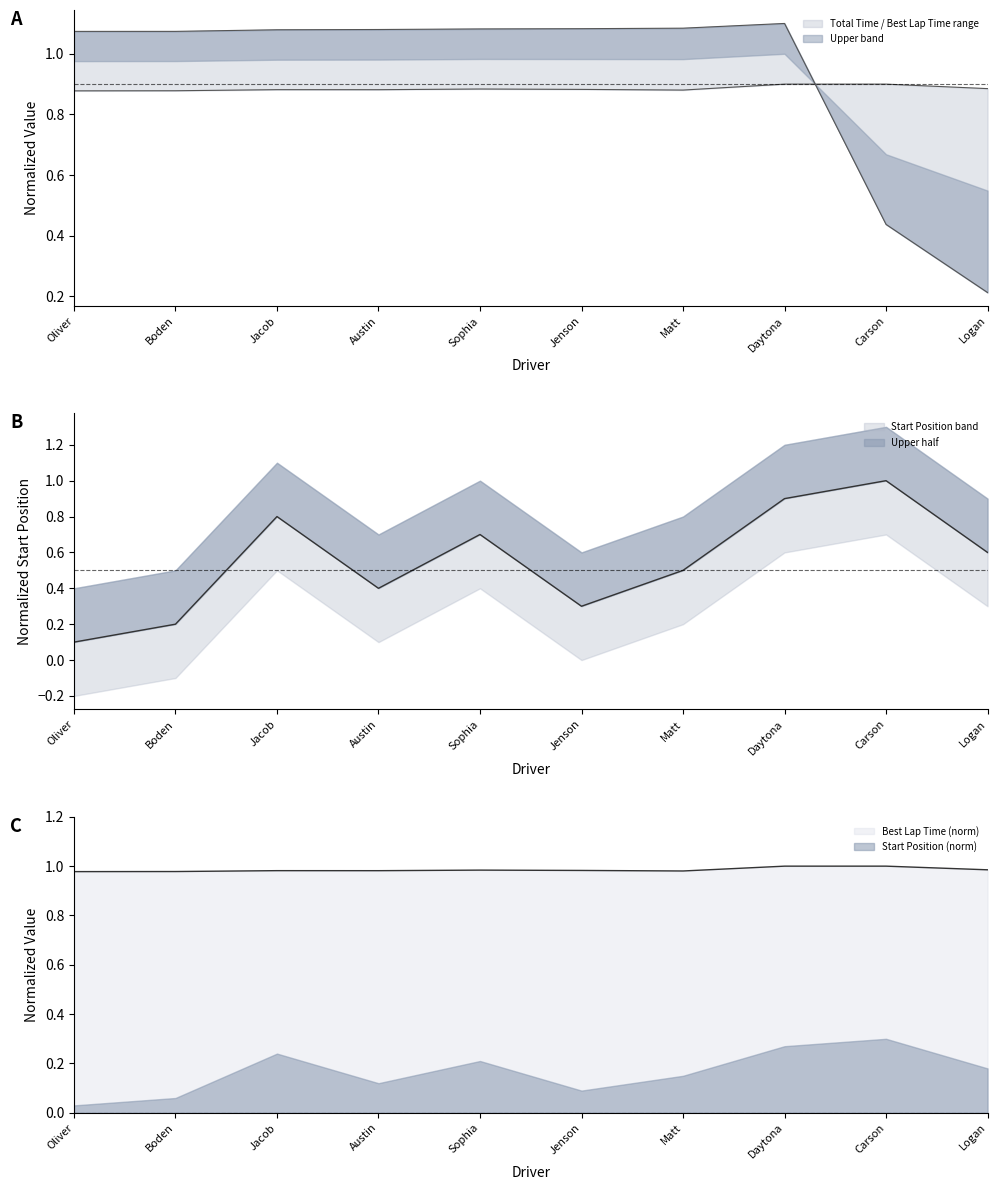

Between Austin and Sophia, which series saw the biggest shift?

StartPos